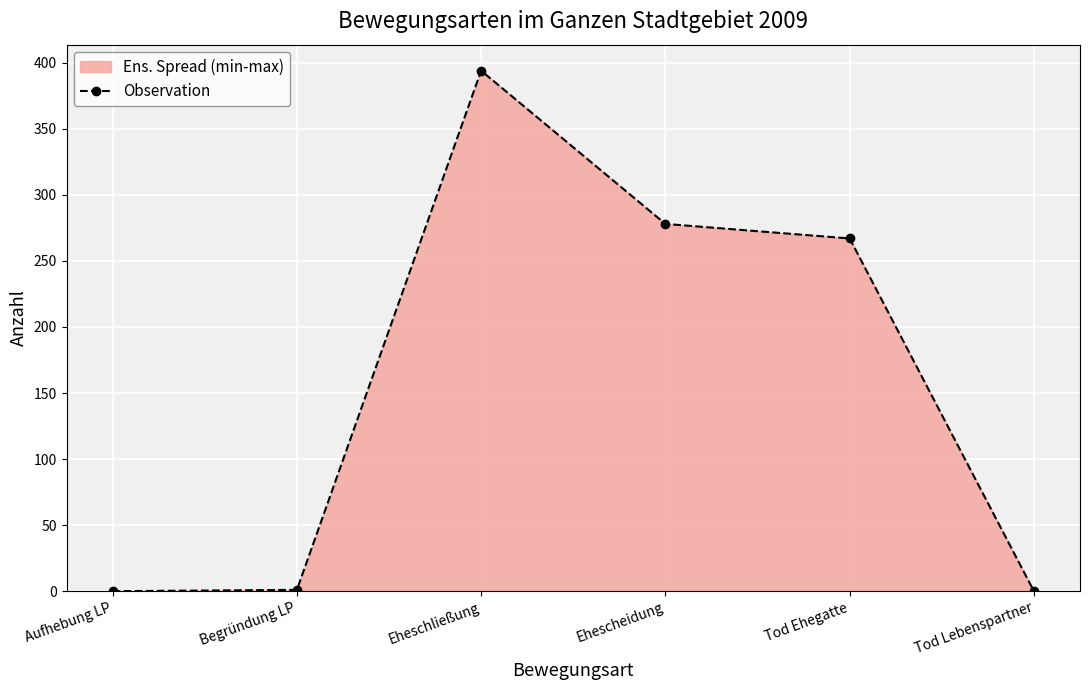

What is the difference between the maximum and minimum values?

394